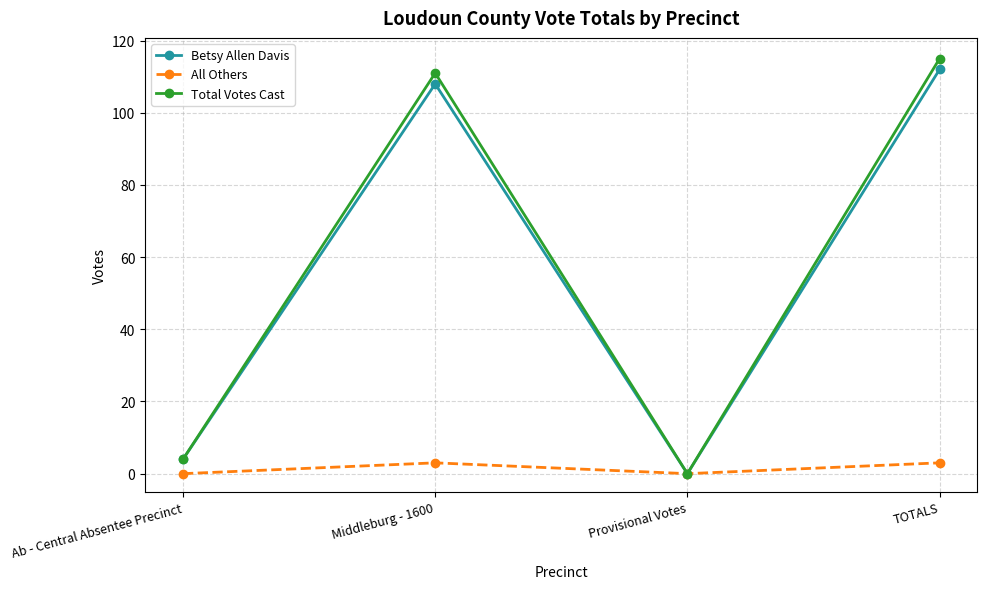

What are all the series names shown in the legend?

Betsy Allen Davis, All Others, Total Votes Cast